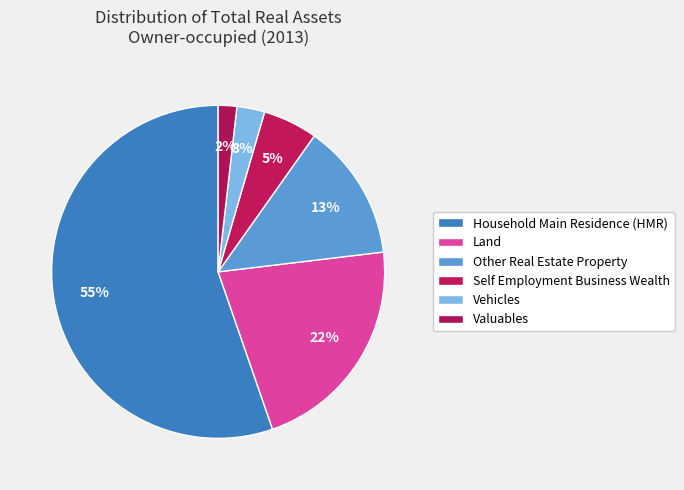

How many segments does this pie chart have?

6